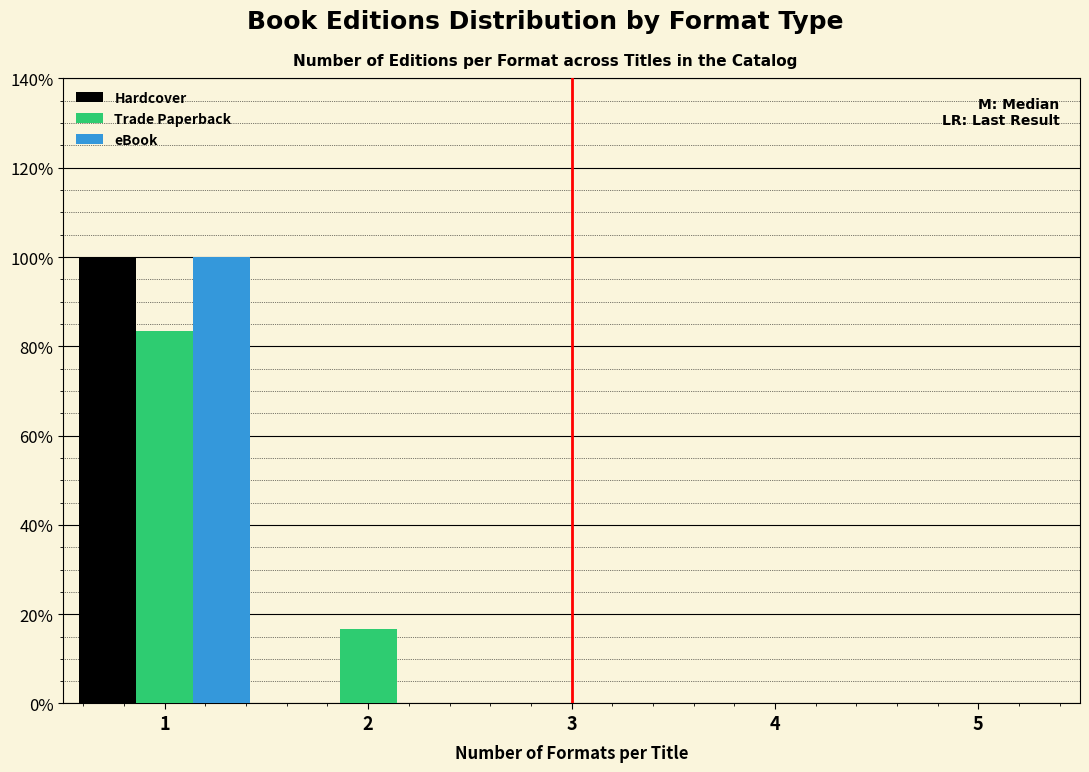

Reading left to right, extract all data points from this chart.

Hardcover: 1=100.0	2=0.0	3=0.0	4=0.0	5=0.0
Trade Paperback: 1=83.3	2=16.7	3=0.0	4=0.0	5=0.0
eBook: 1=100.0	2=0.0	3=0.0	4=0.0	5=0.0